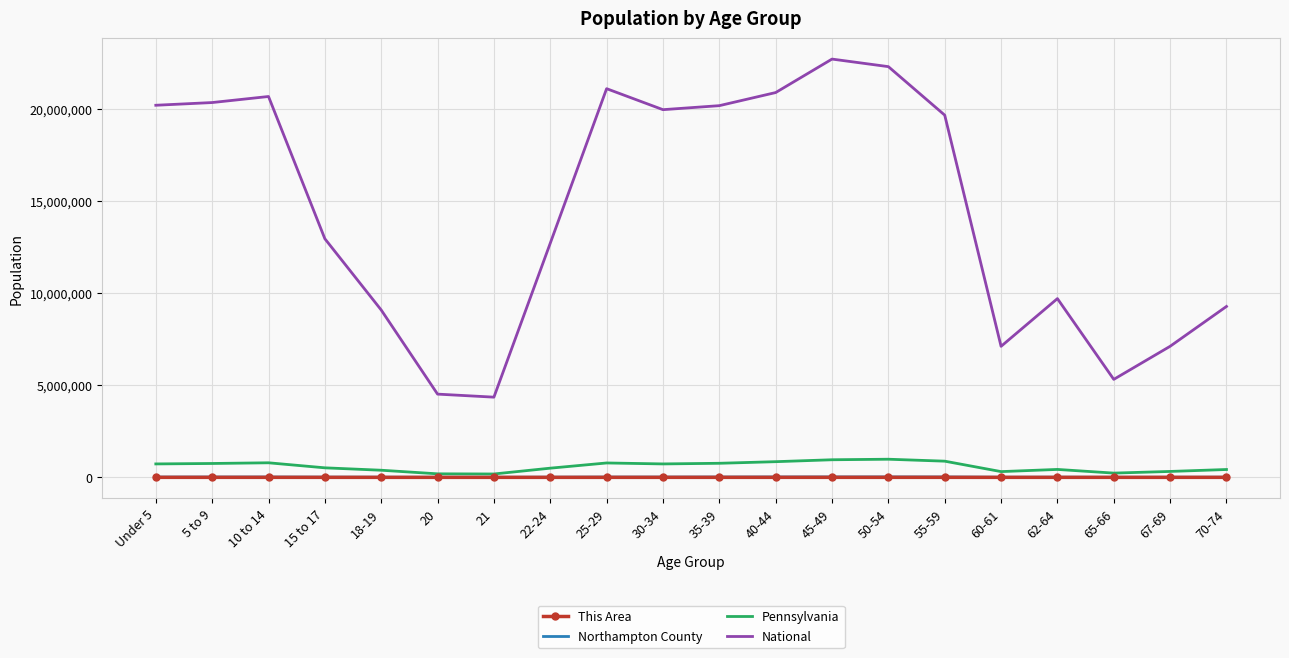

True or false: Northampton County and National cross at least once.

False